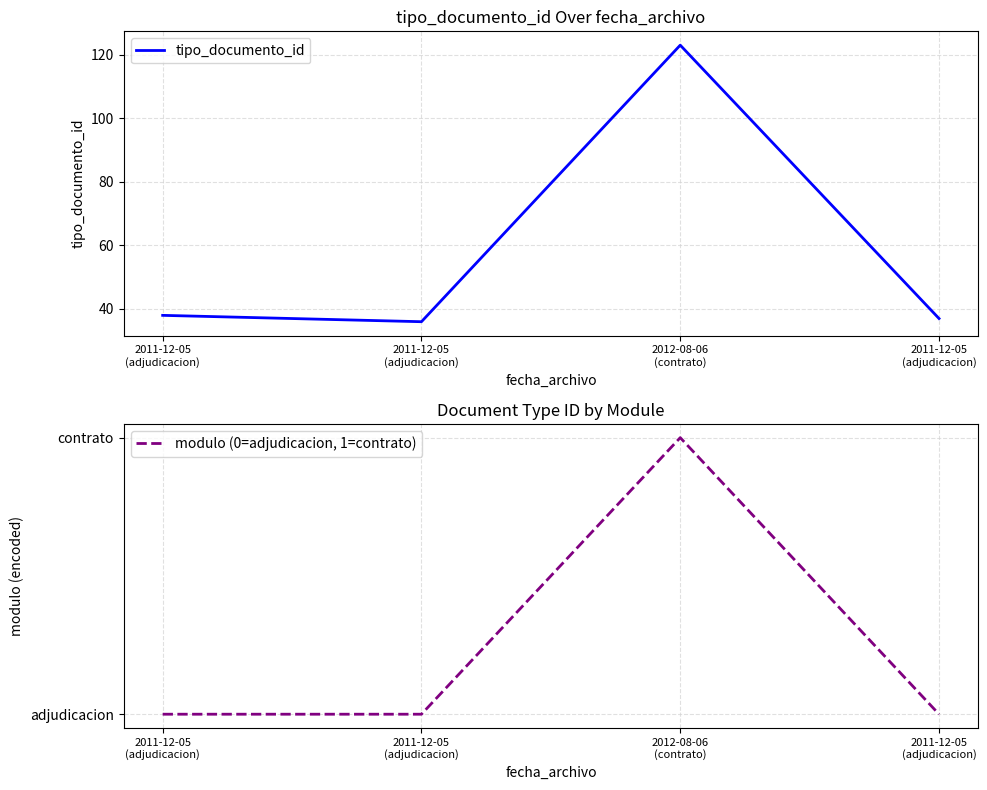

True or false: modulo (0=adjudicacion, 1=contrato) has a value of -1 at 2011-12-05
(adjudicacion).

False